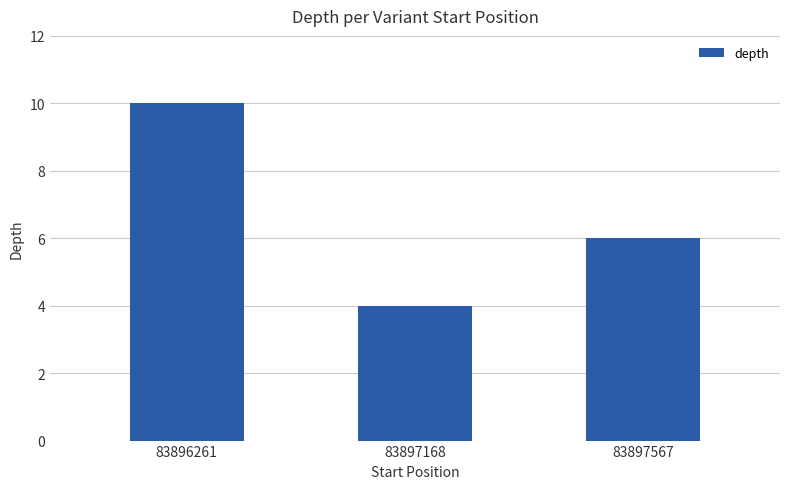

Which label corresponds to the smallest value in the chart?

83897168